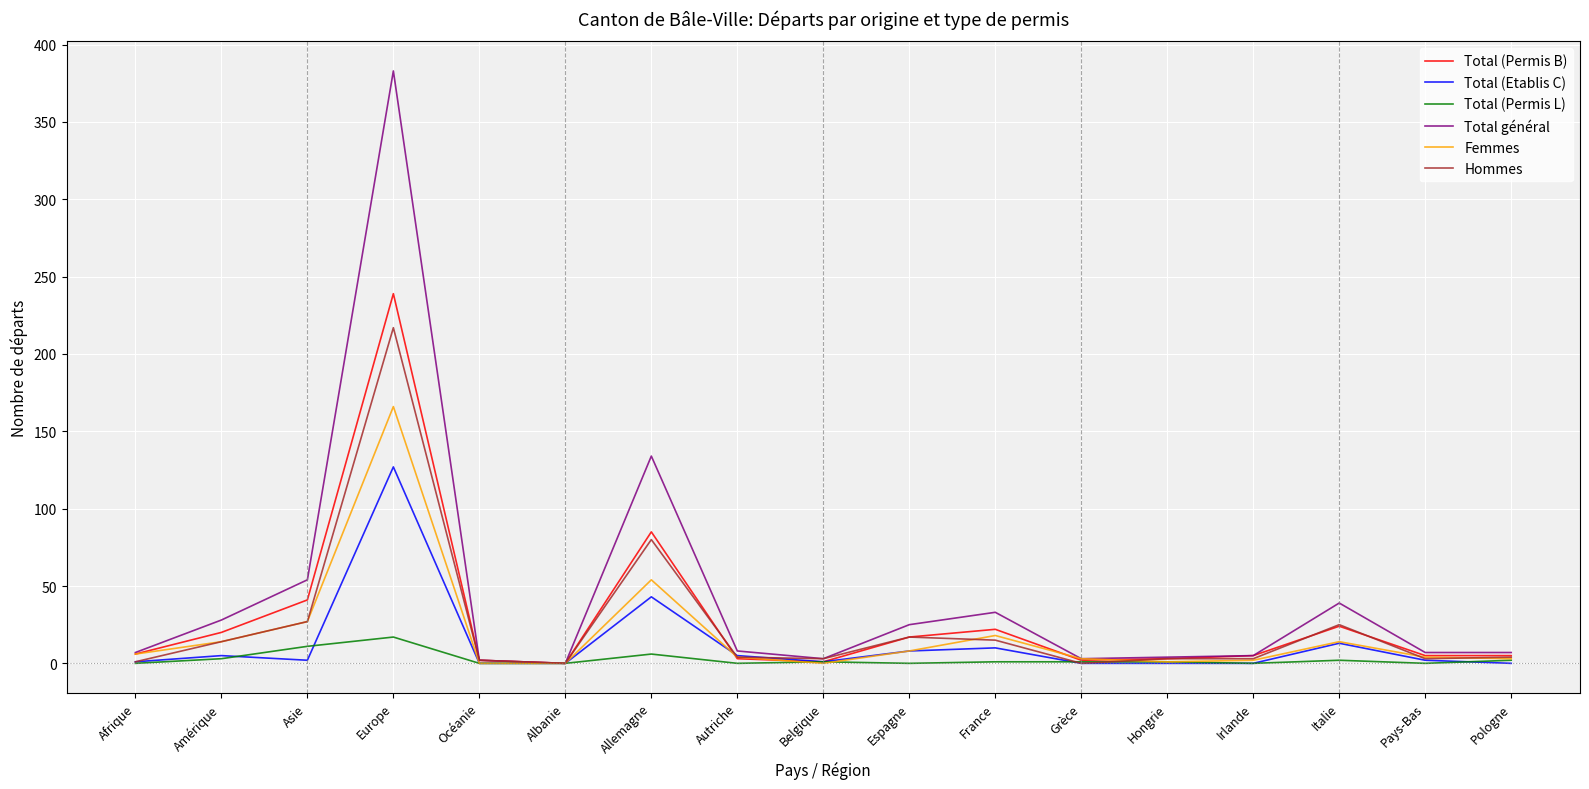

How many lines are shown in the chart?

6